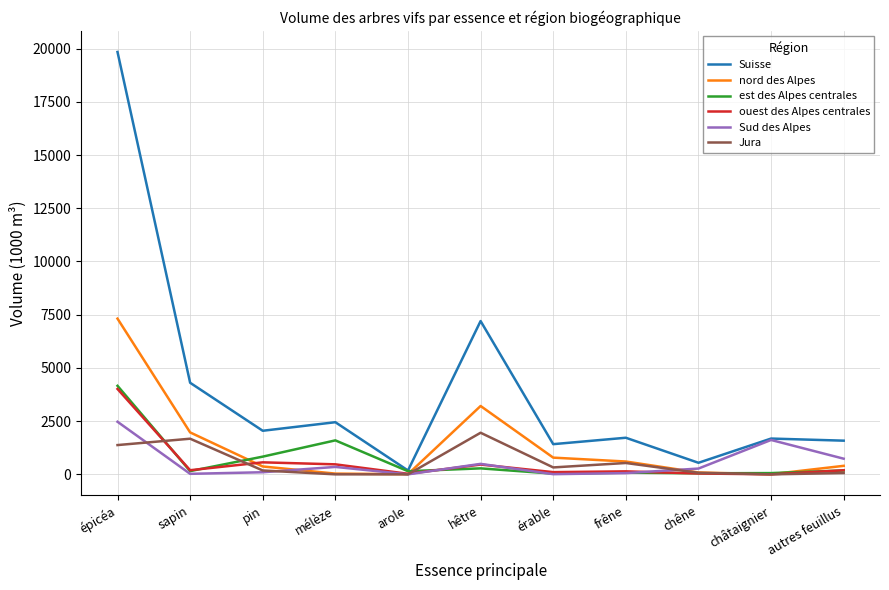

At which category does the chart reach its peak across all series?

épicéa